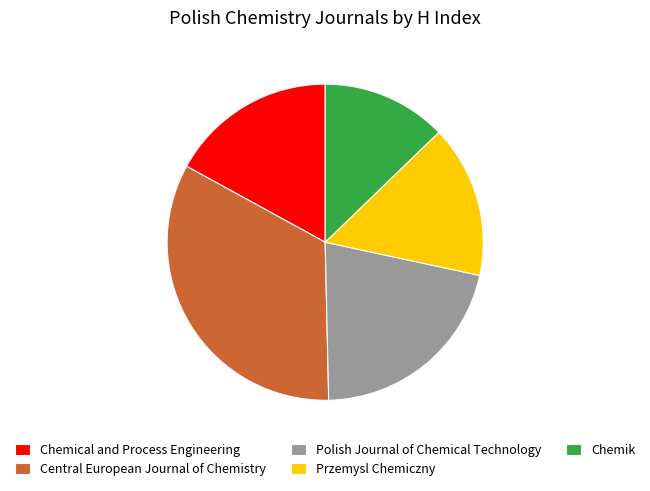

Which slice is the smallest?

Chemik